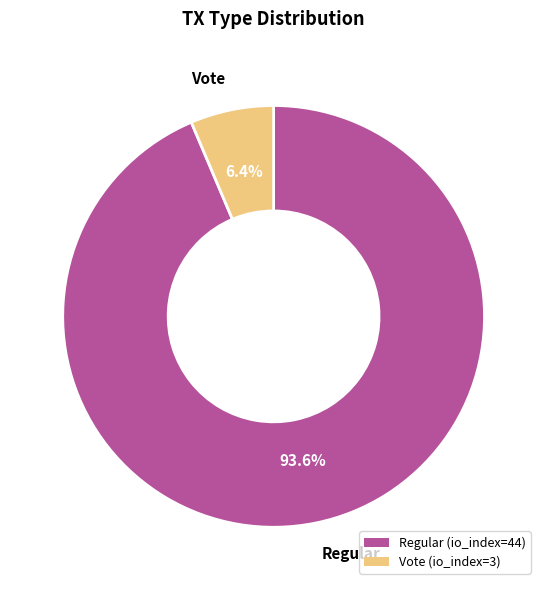

Between Regular and Vote, which is larger?

Regular